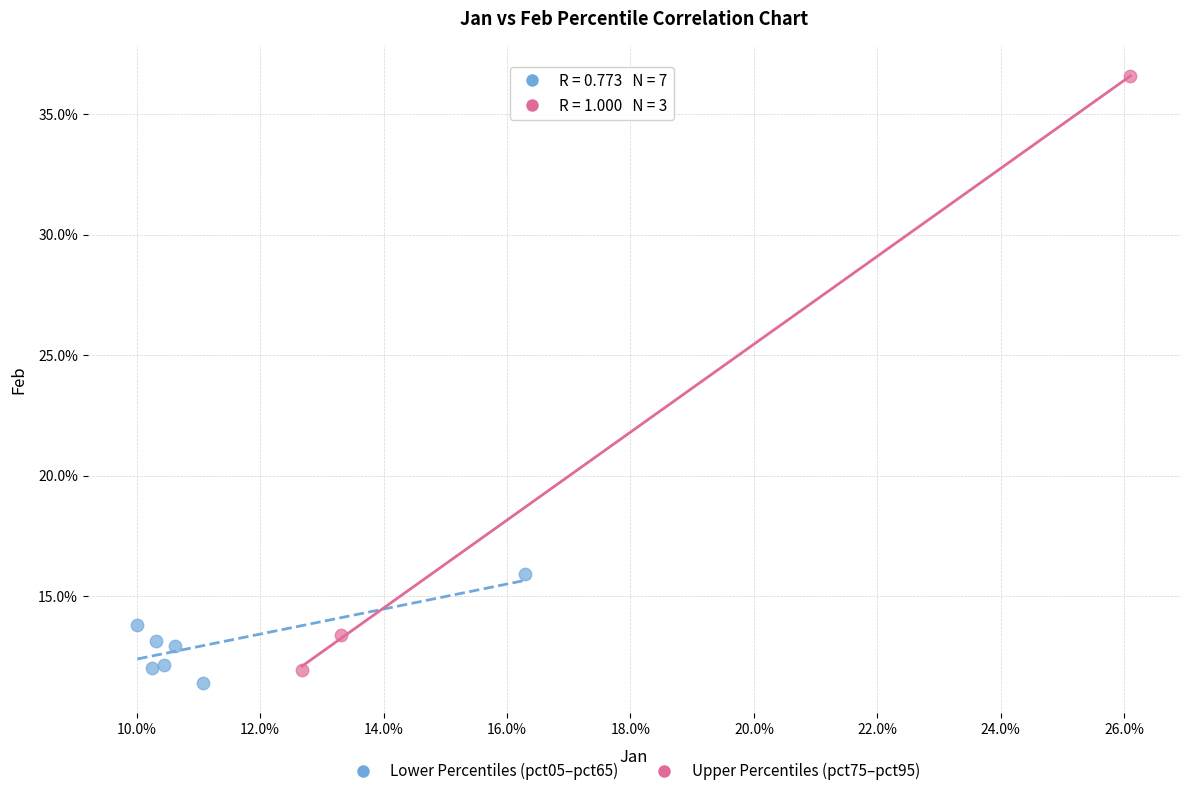

Which series contains the highest Y value?

Upper Percentiles (pct75–pct95)